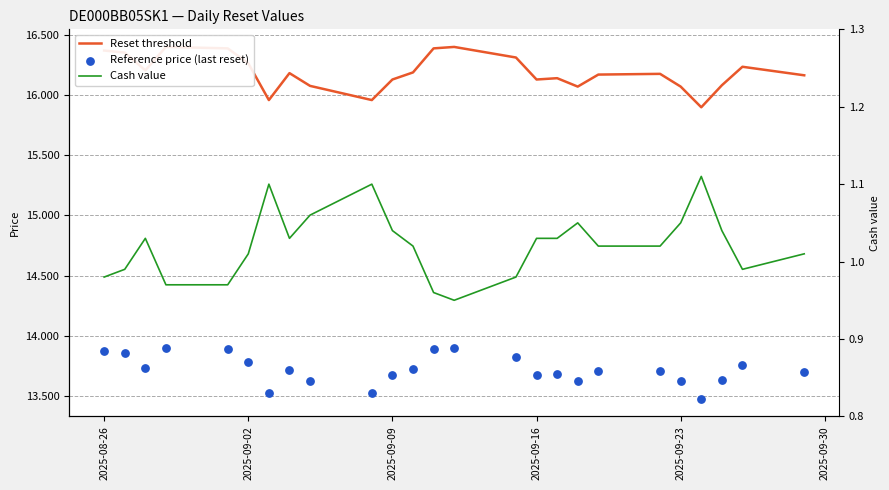

Which series contains the highest Y value?

Reset threshold